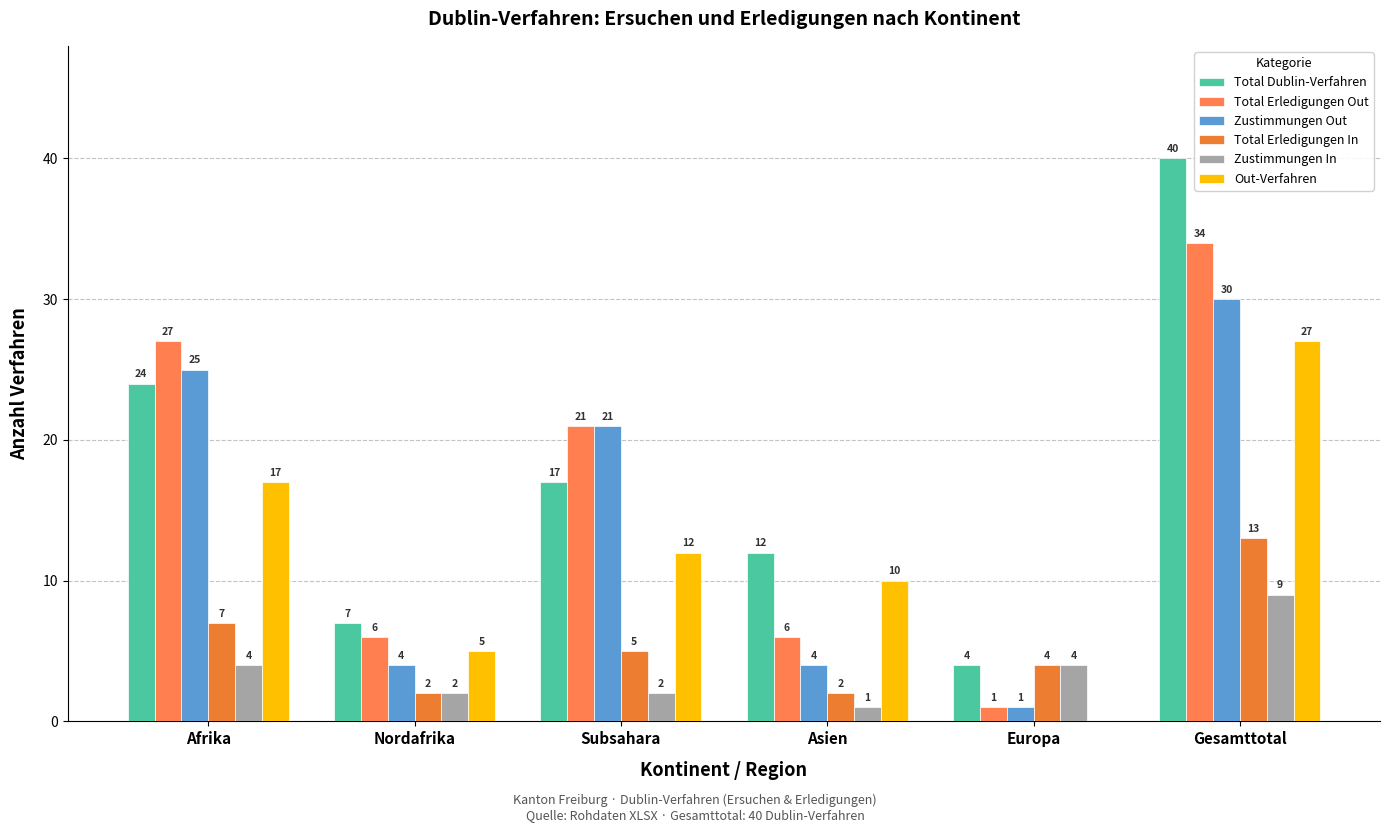

How many series are shown in this chart?

6